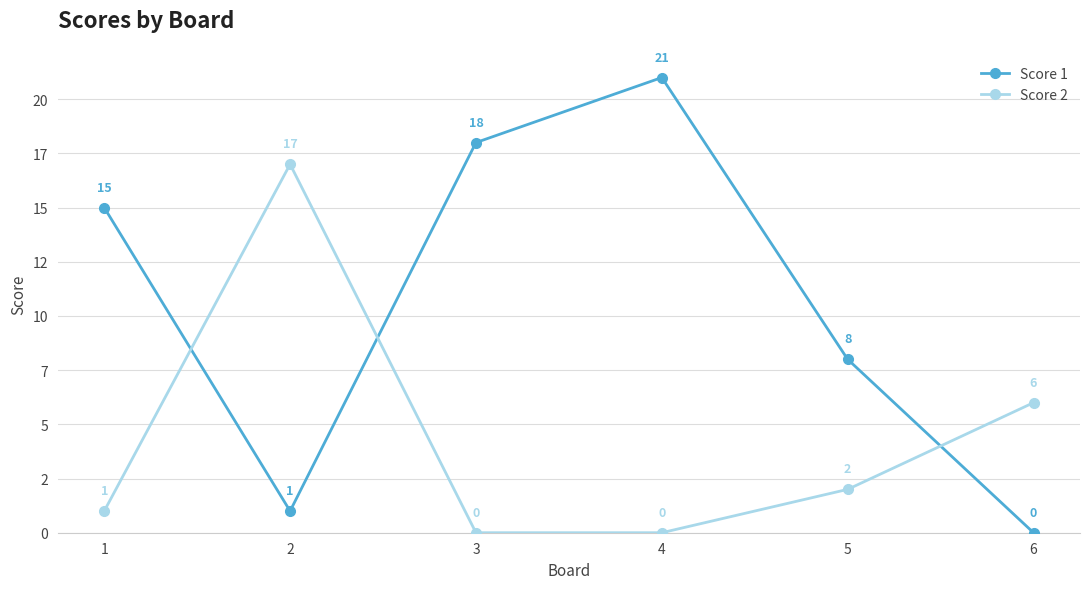

How many times do Score 2 and Score 1 cross each other?

3